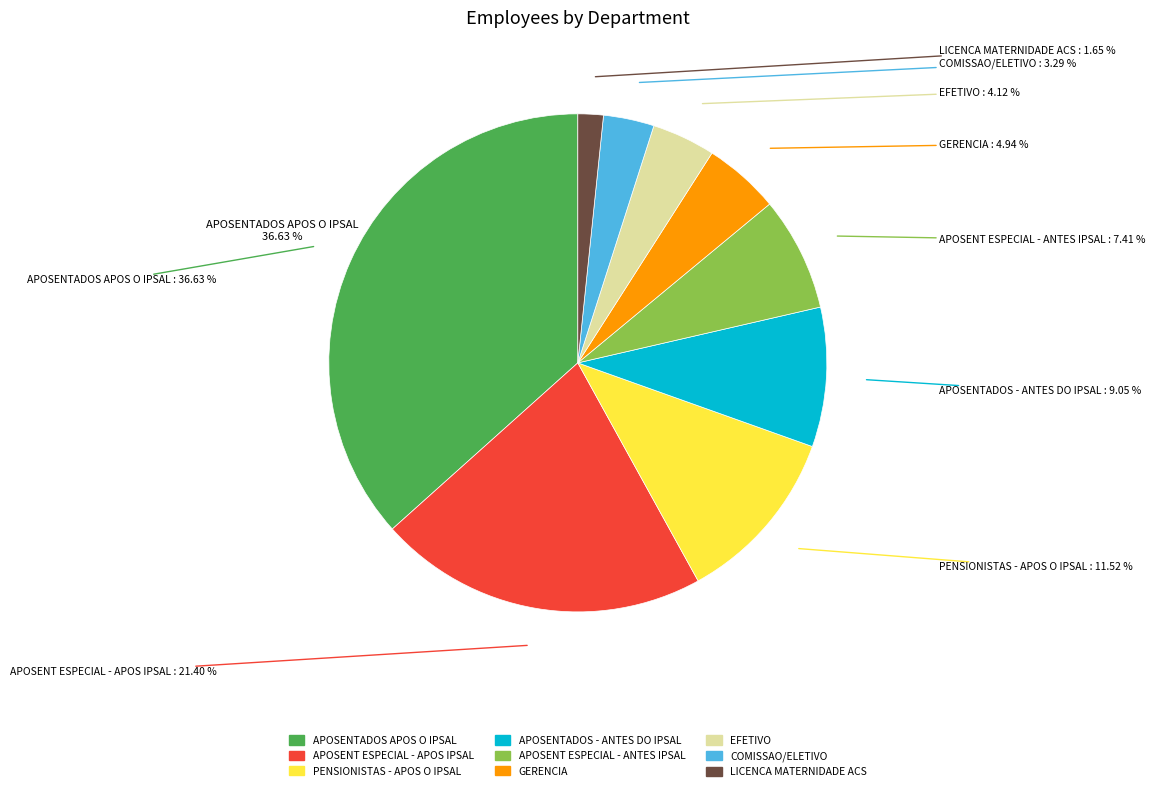

Is the sum of LICENCA MATERNIDADE ACS and APOSENTADOS - ANTES DO IPSAL greater than half?

No